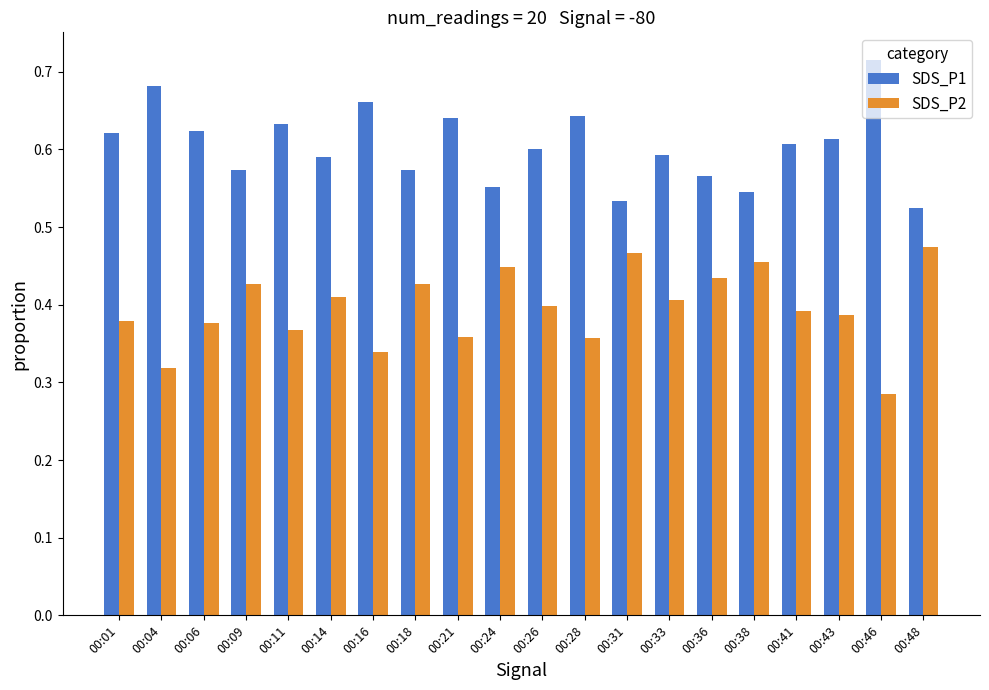

Which category has the lowest value across all series?

00:46